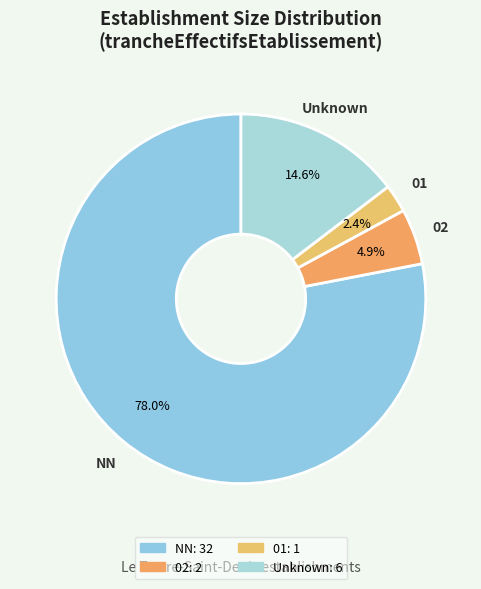

How many slices are in this pie chart?

4